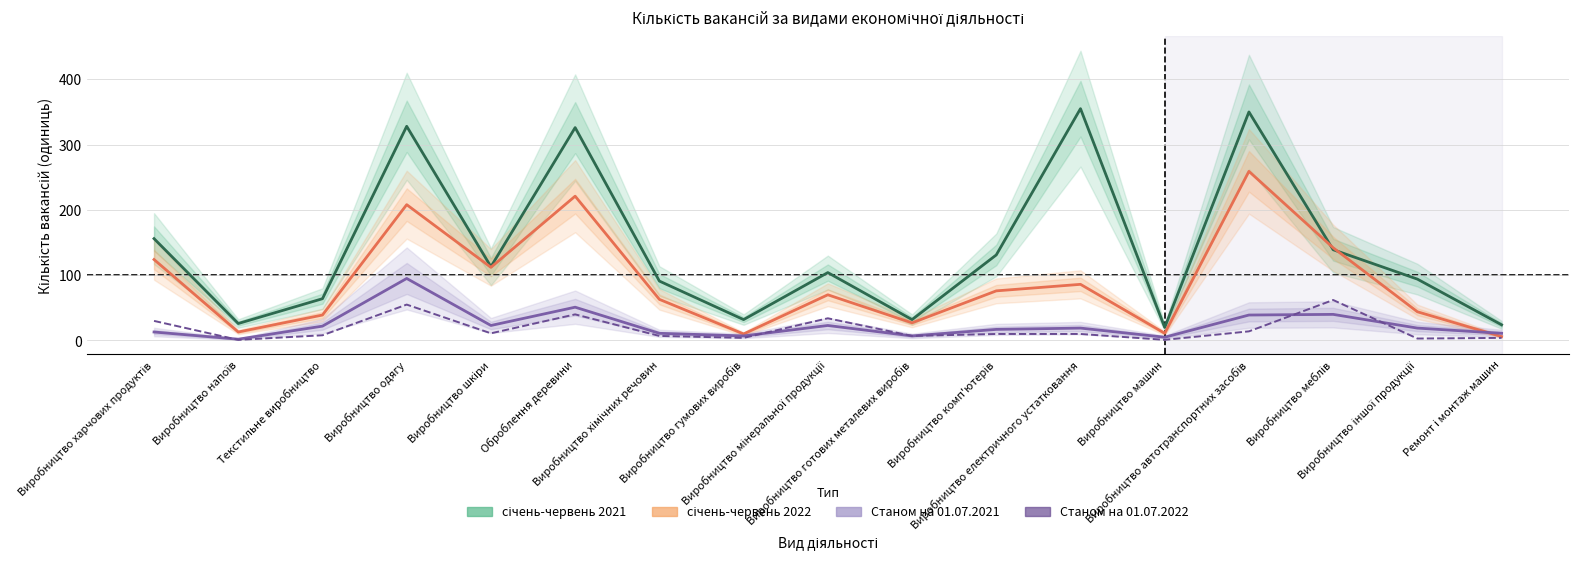

How many values in the Станом на 01.07.2021 series exceed 19?

7